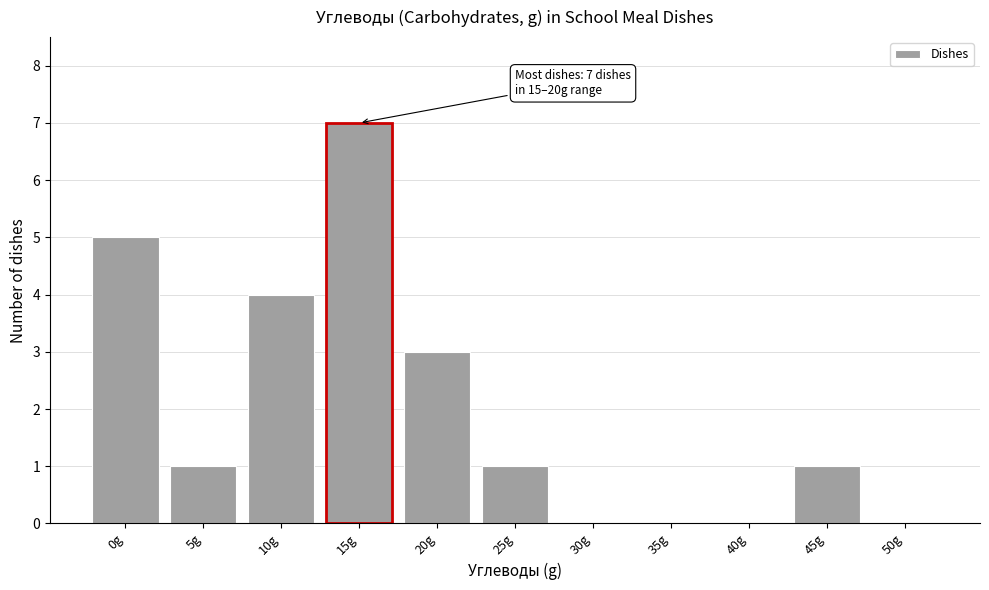

Reading right to left, extract all data points from this chart.

50g=0	45g=1	40g=0	35g=0	30g=0	25g=1	20g=3	15g=7	10g=4	5g=1	0g=5